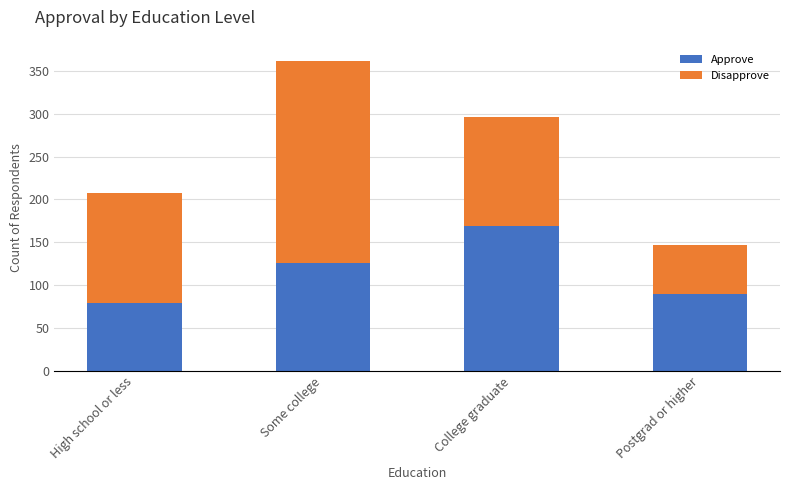

What is the maximum value for Approve?

169.2